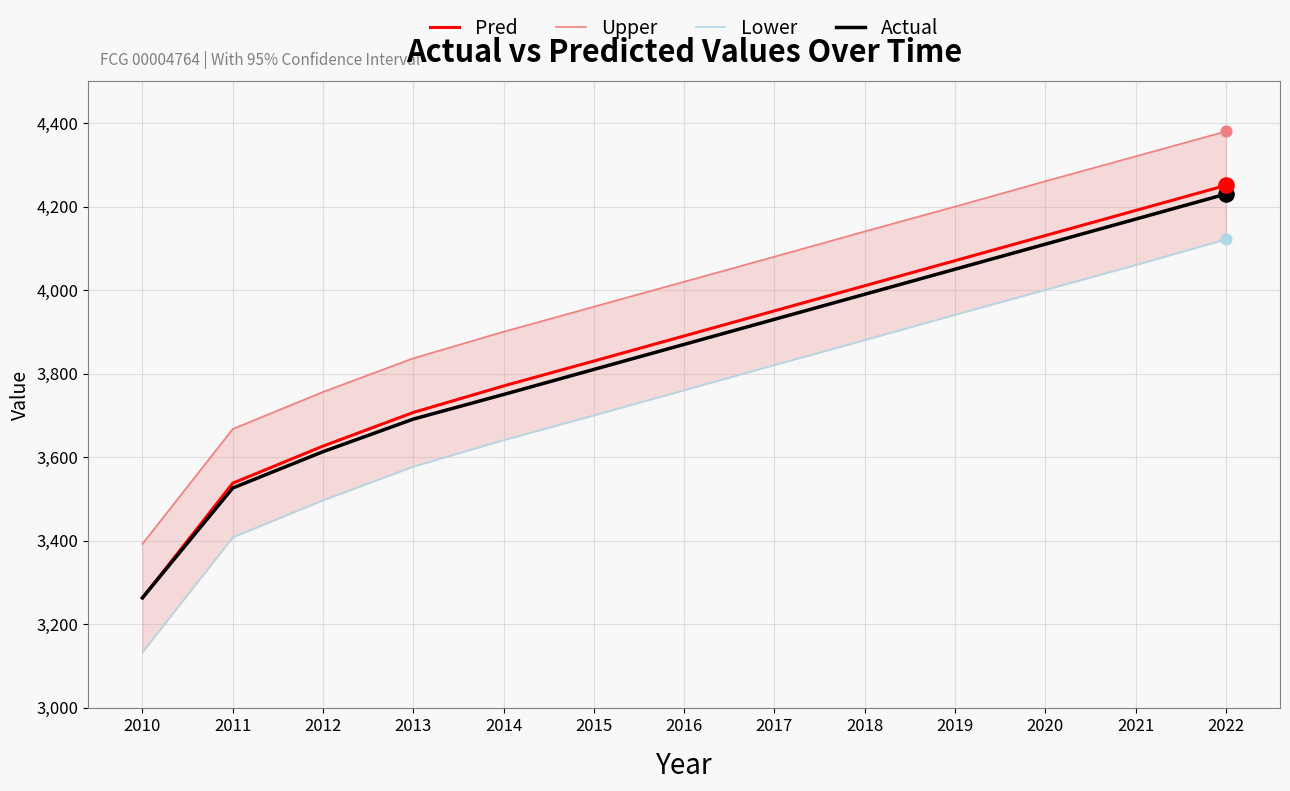

Which series has the largest total across all categories?

Upper